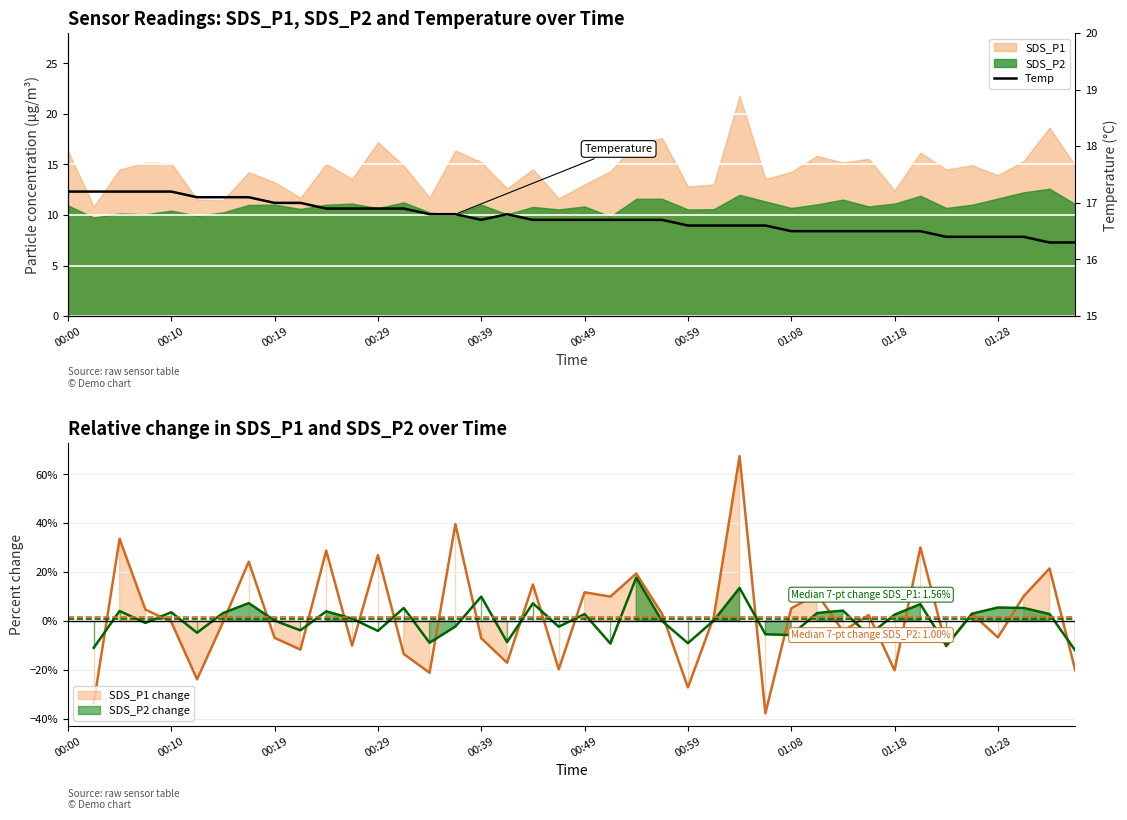

Reading left to right, what are all the values shown in this chart?

17.2	17.2	17.2	17.2	17.2	17.1	17.1	17.1	17.0	17.0	16.9	16.9	16.9	16.9	16.8	16.8	16.7	16.8	16.7	16.7	16.7	16.7	16.7	16.7	16.6	16.6	16.6	16.6	16.5	16.5	16.5	16.5	16.5	16.5	16.4	16.4	16.4	16.4	16.3	16.3